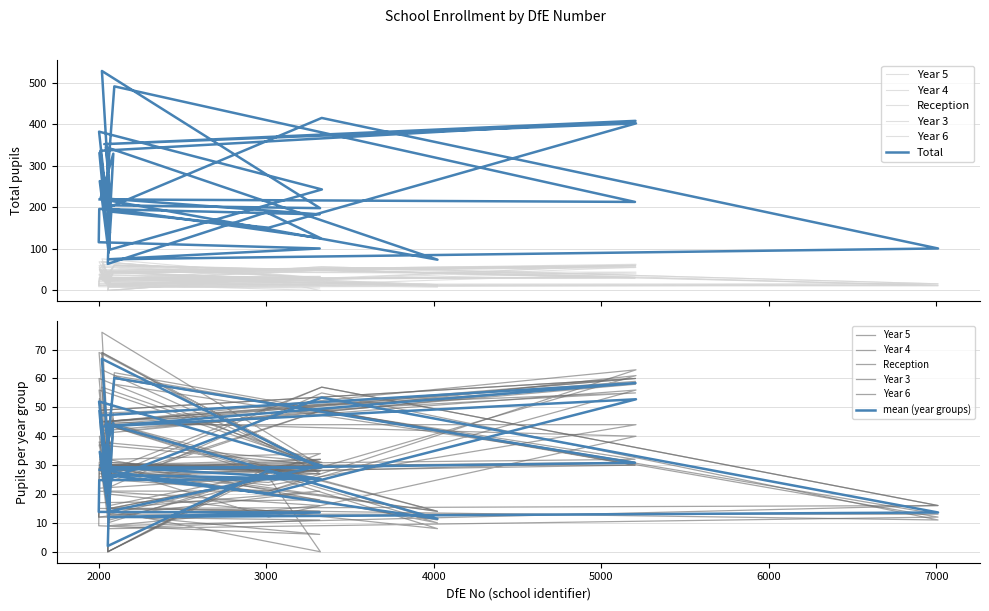

True or false: Reception has a value of 27 at 3001.

True